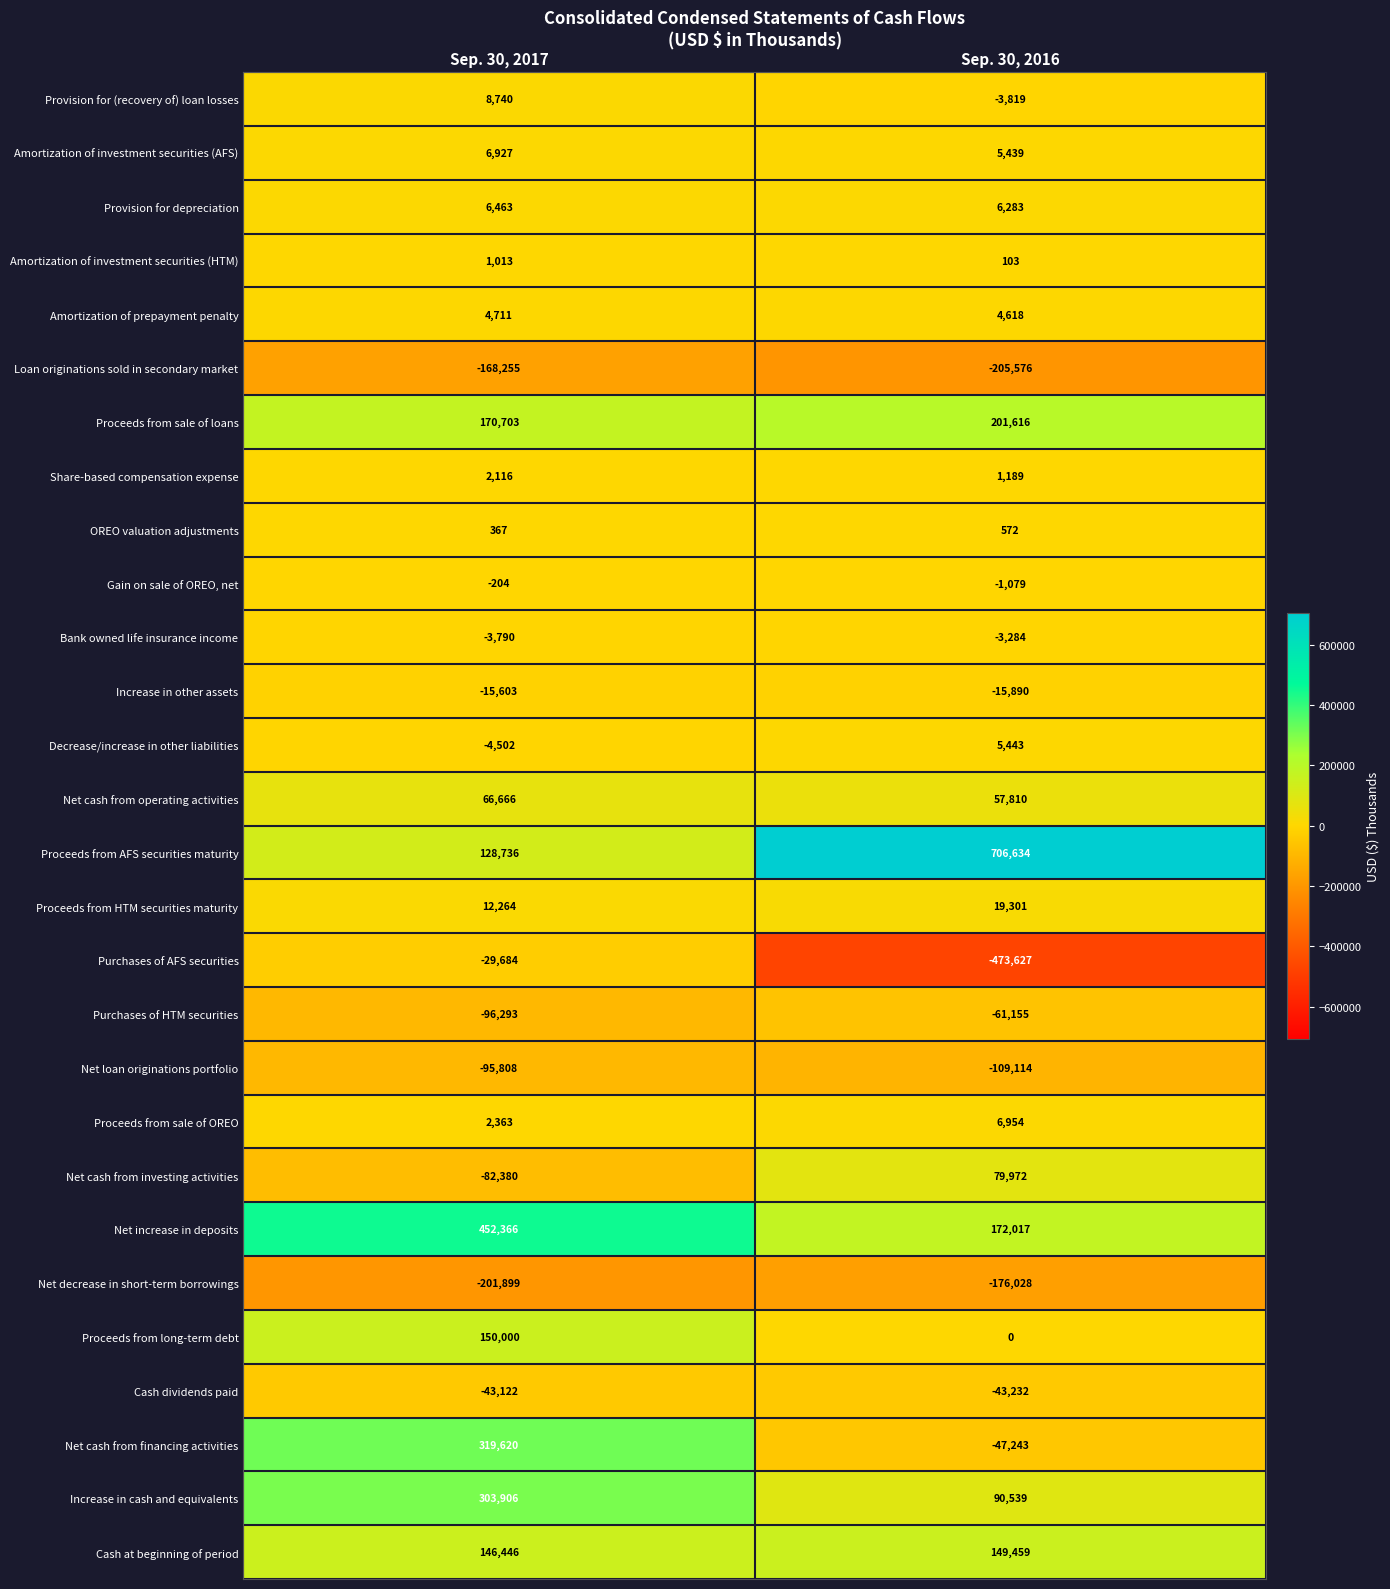

What is the smallest value displayed?

-473627